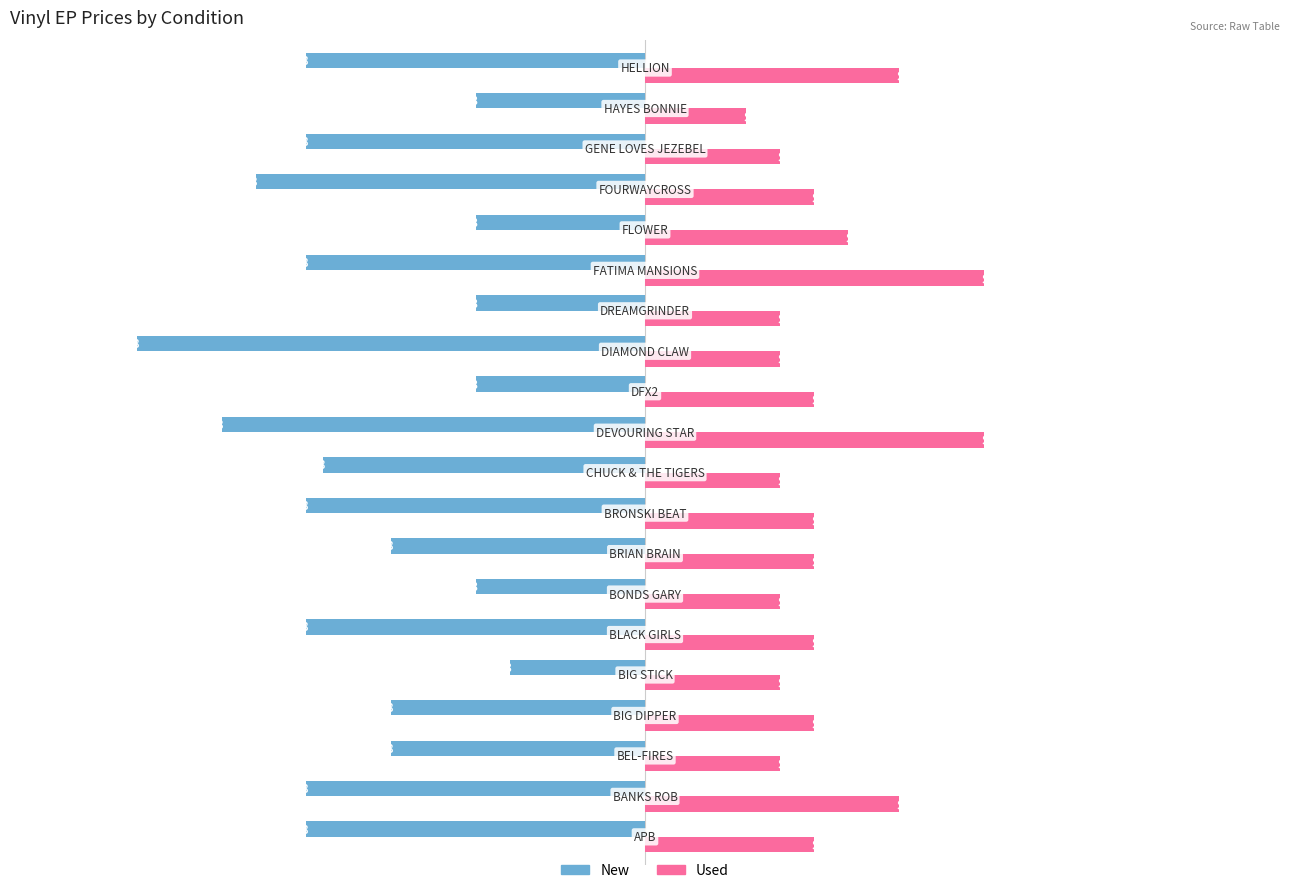

What is the difference between the maximum and minimum values in the Used series?

14.0